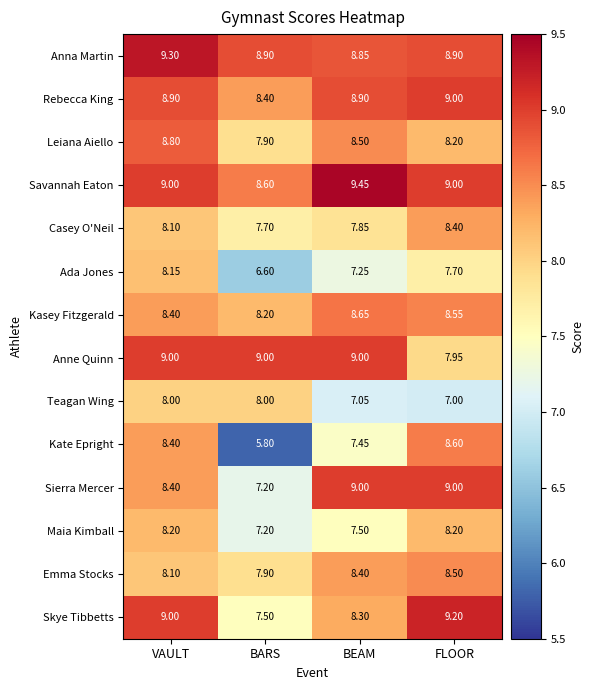

How many categories are shown in the chart?

4